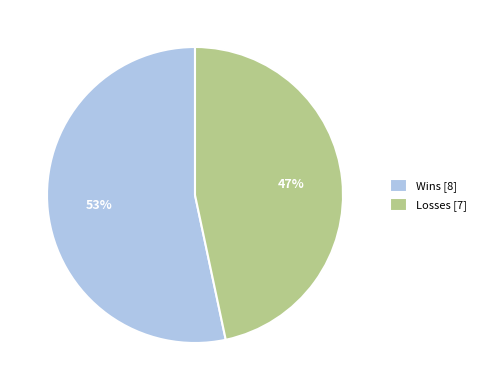

How many slices are in this pie chart?

2